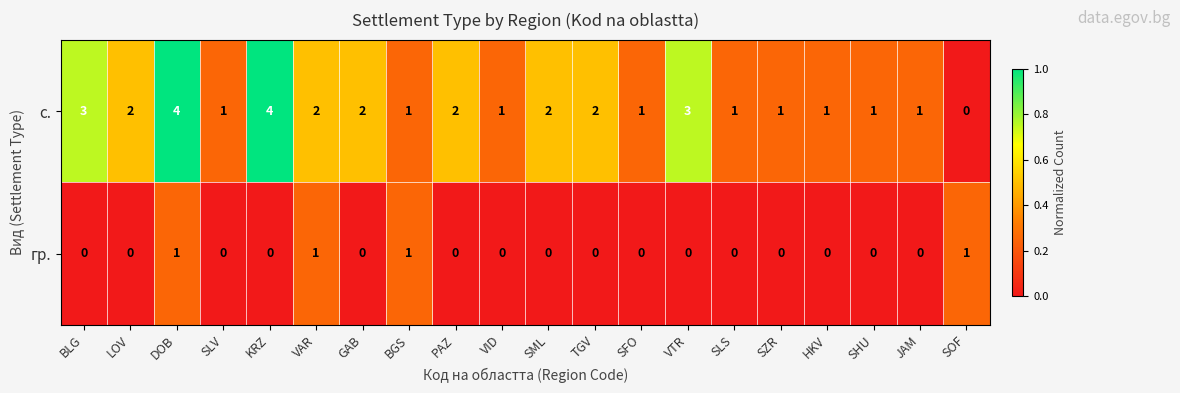

Which series has the largest total across all categories?

с.